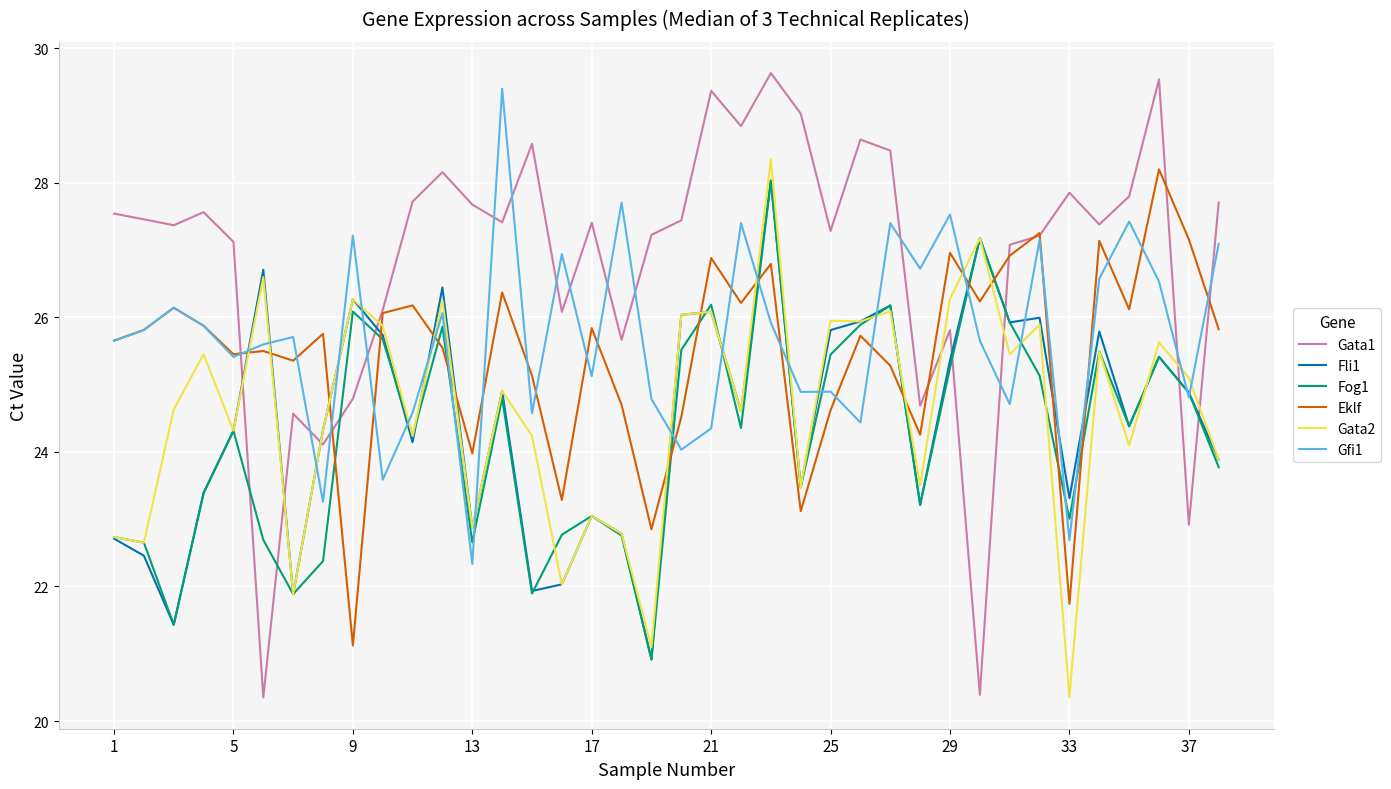

Which series has the widest spread of values?

Gata1